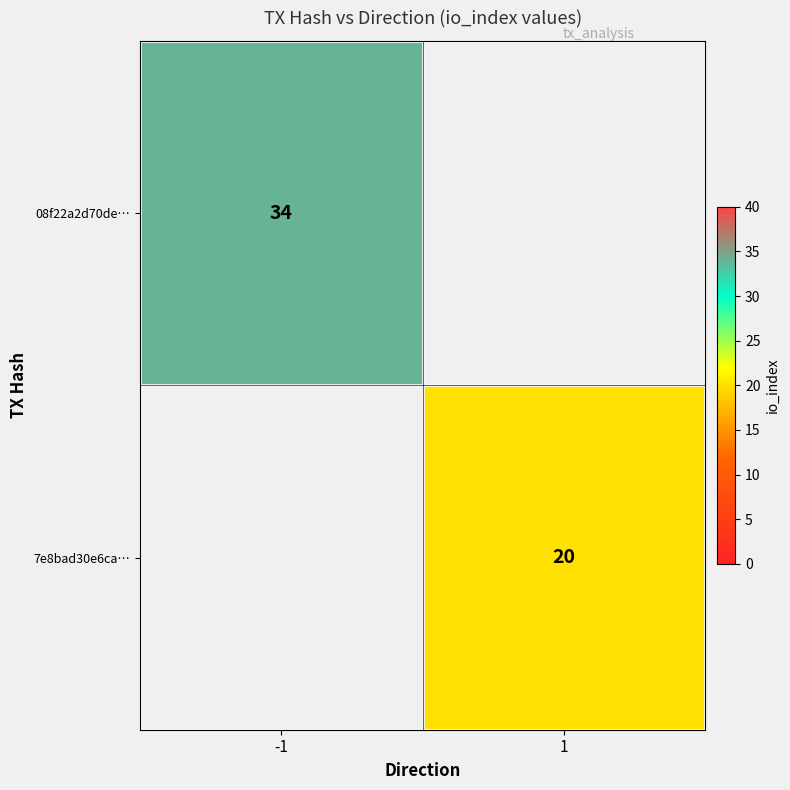

The 7e8bad30e6ca… series shows 29 at 1. True or false?

False